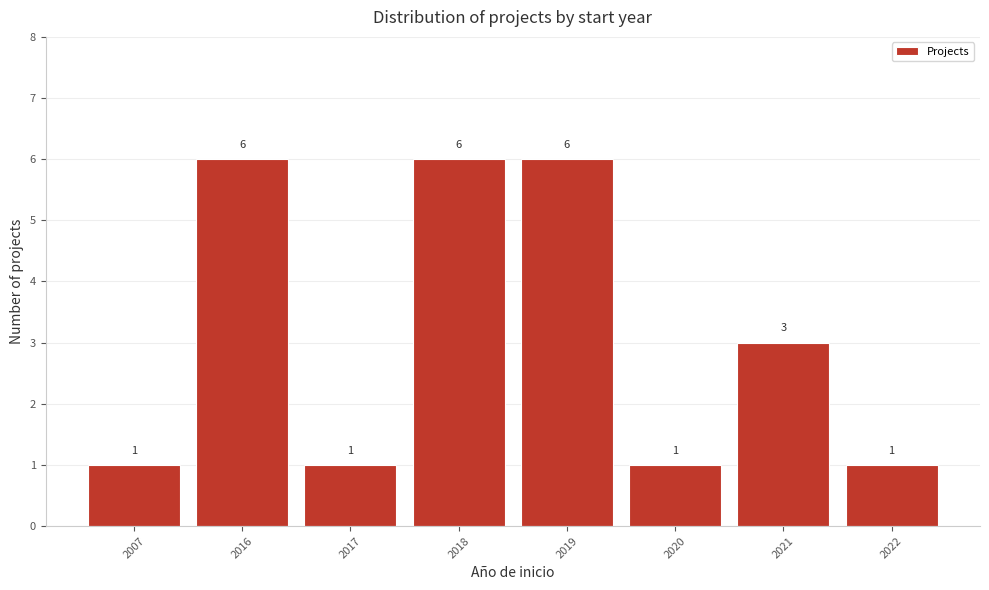

Reading left to right, what are all the values shown in this chart?

1	6	1	6	6	1	3	1